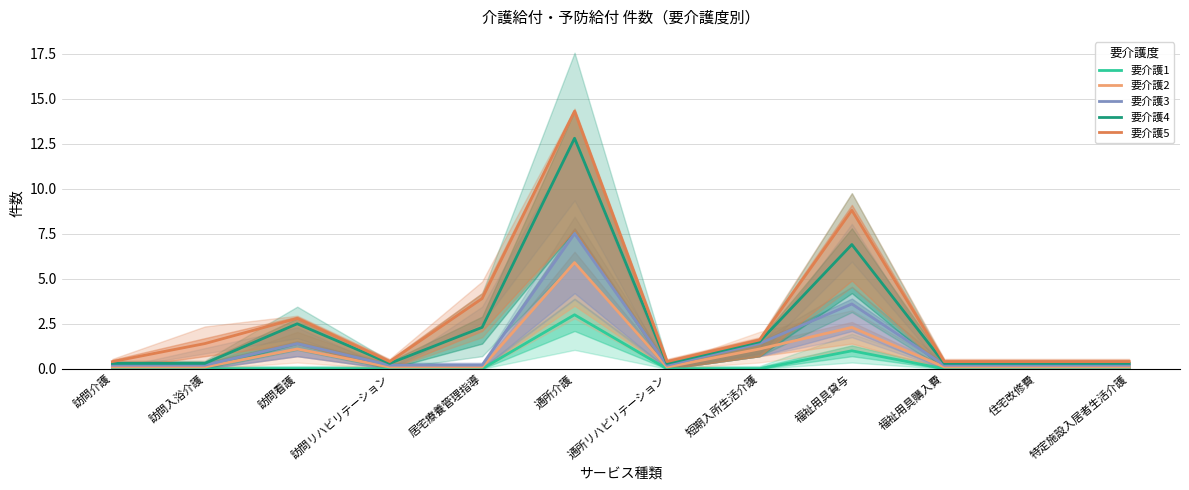

List the labels in order of 要介護5 value, largest first.

通所介護, 福祉用具貸与, 居宅療養管理指導, 訪問看護, 短期入所生活介護, 訪問入浴介護, 訪問介護, 訪問リハビリテーション, 通所リハビリテーション, 福祉用具購入費, 住宅改修費, 特定施設入居者生活介護